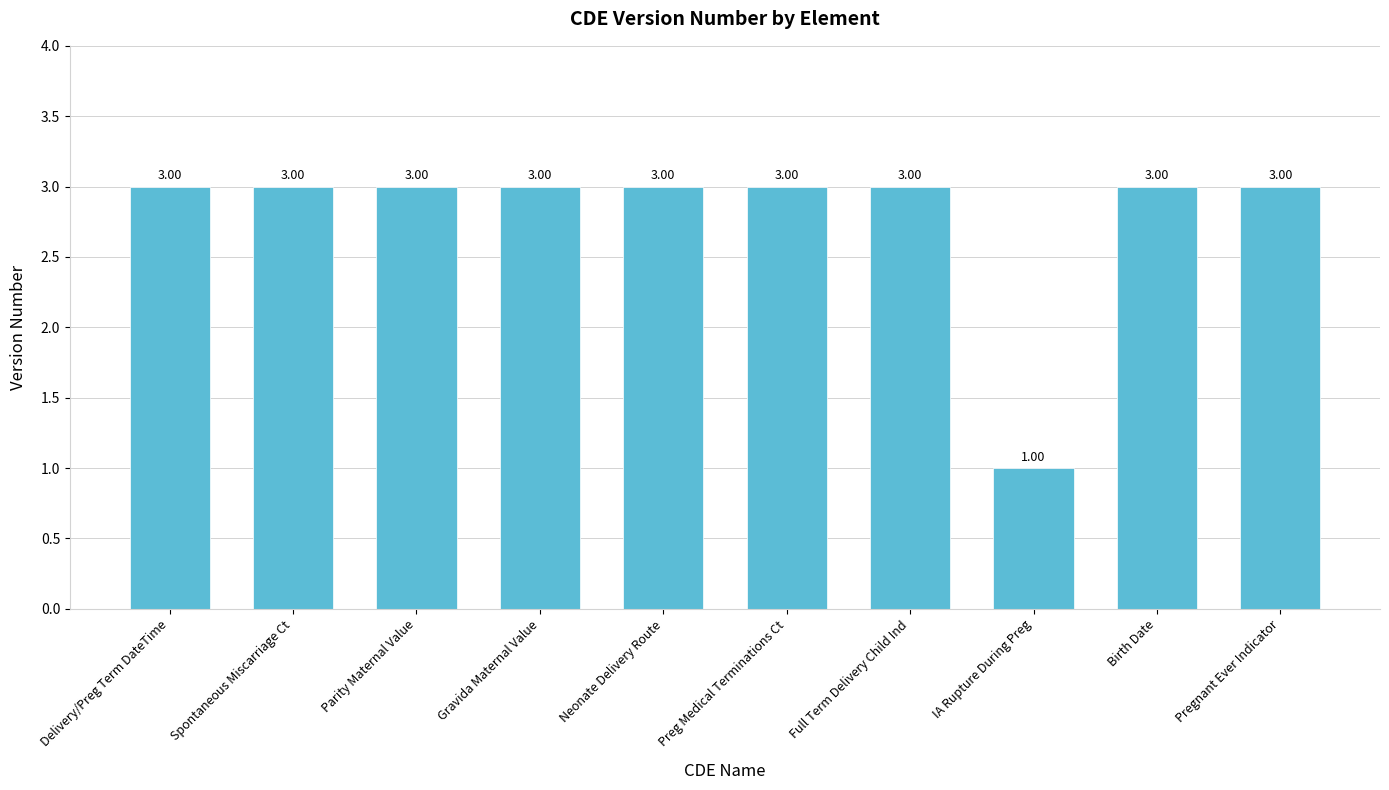

What is the approximate value at Neonate Delivery Route?

3